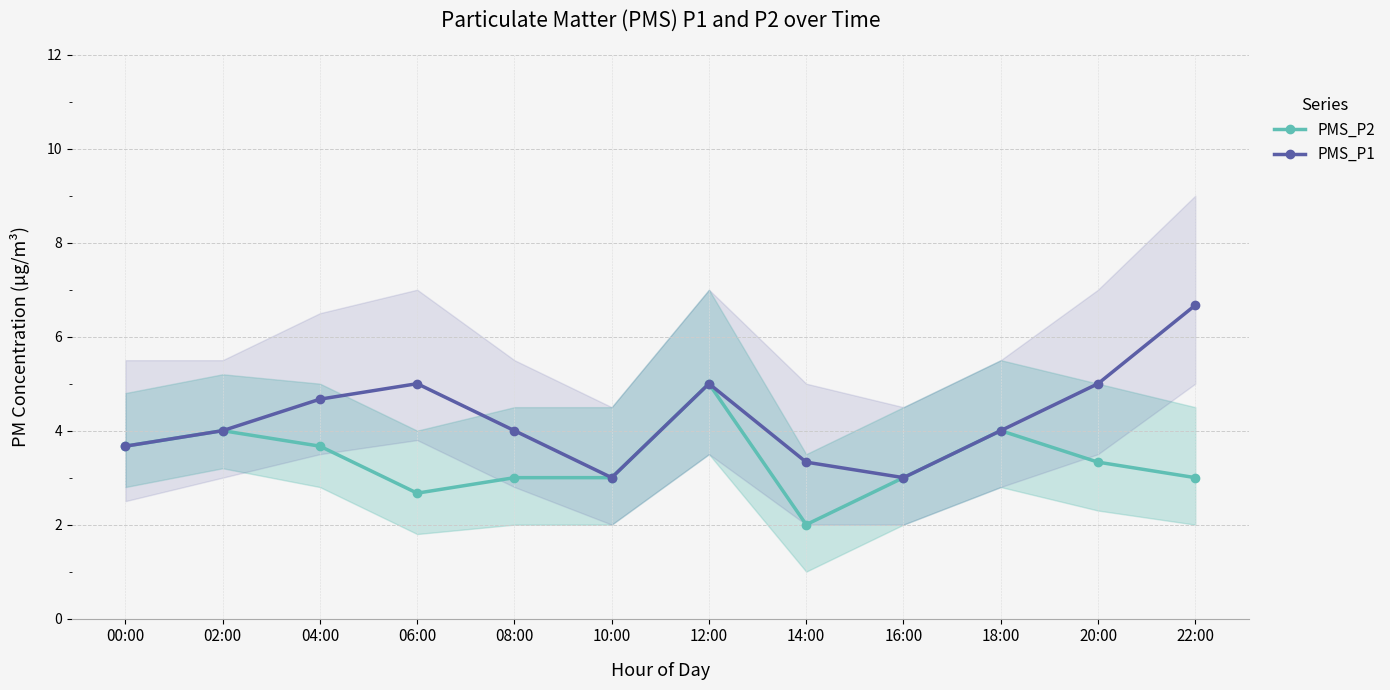

What is the label of the 12th point from the right?

00:00